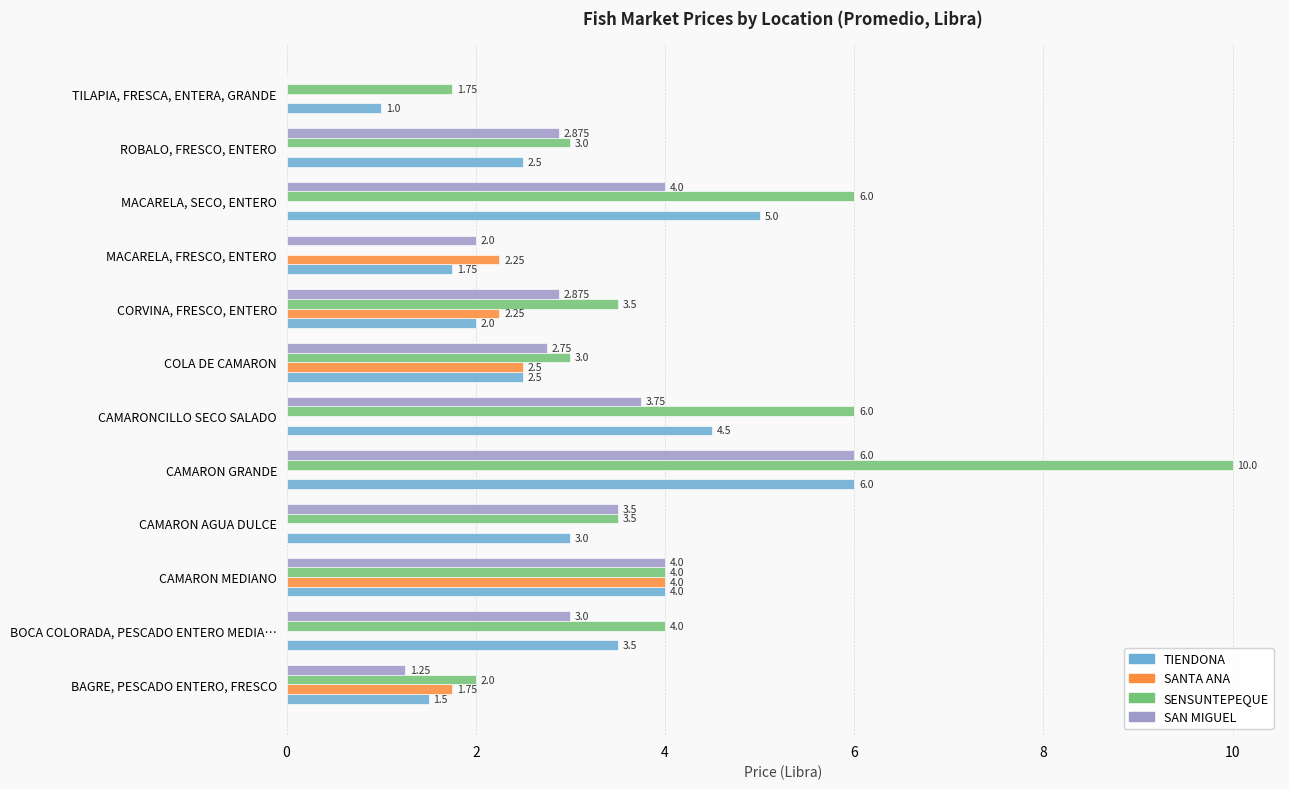

Is the value of SENSUNTEPEQUE at CAMARON AGUA DULCE greater than the value of SAN MIGUEL at MACARELA, FRESCO, ENTERO?

Yes